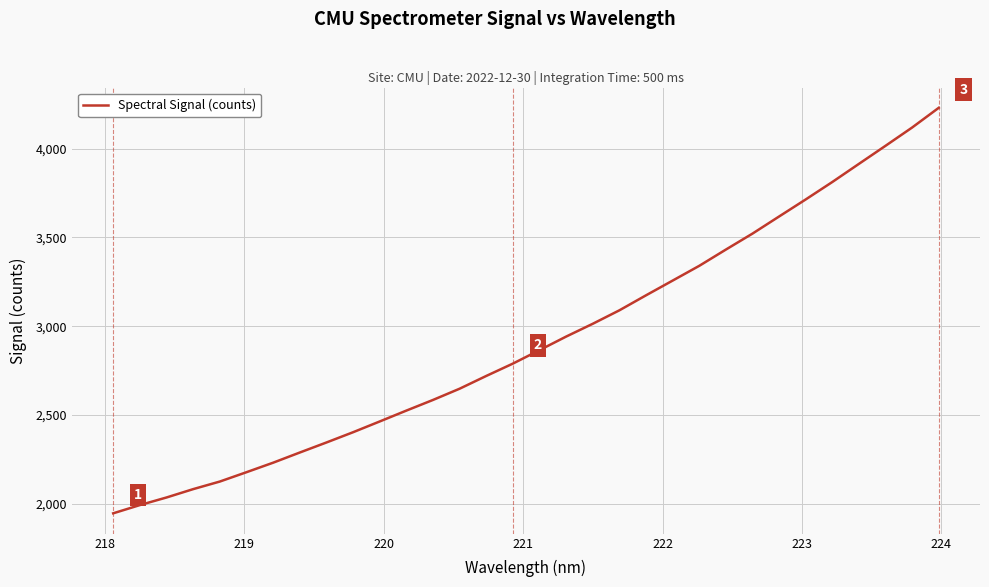

What is the maximum value shown in the chart?

4229.1